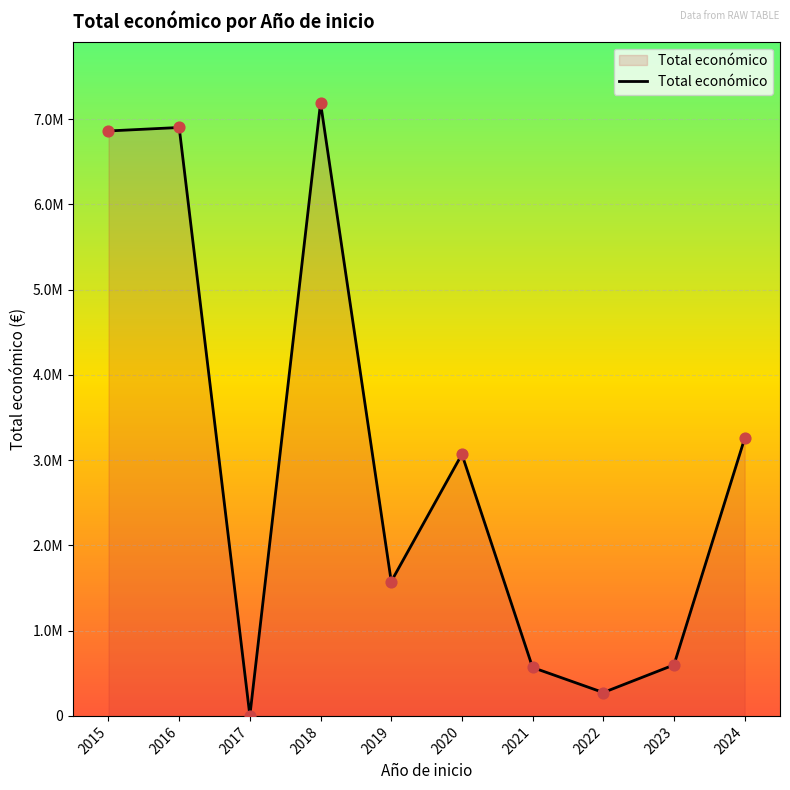

What is the change in value from 2022 to 2023?

+324175